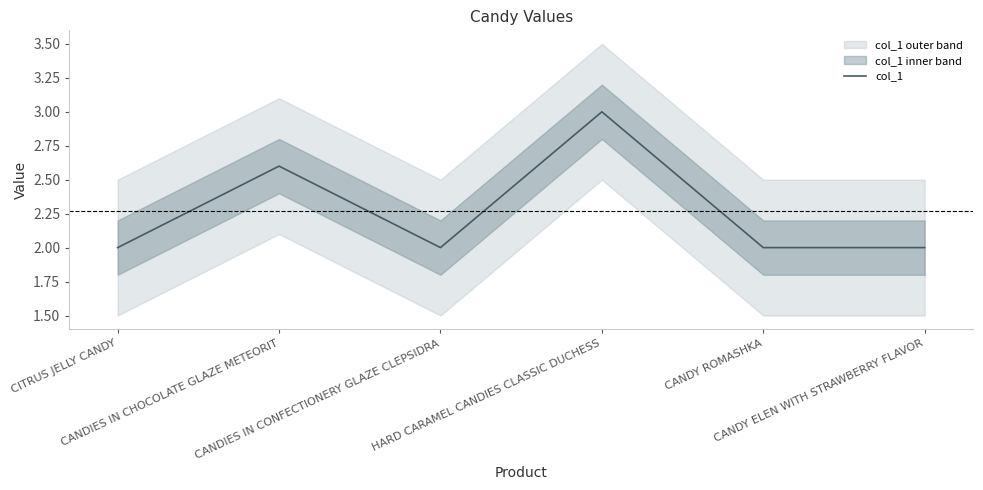

Where is the data nearest to the value 2?

CITRUS JELLY CANDY